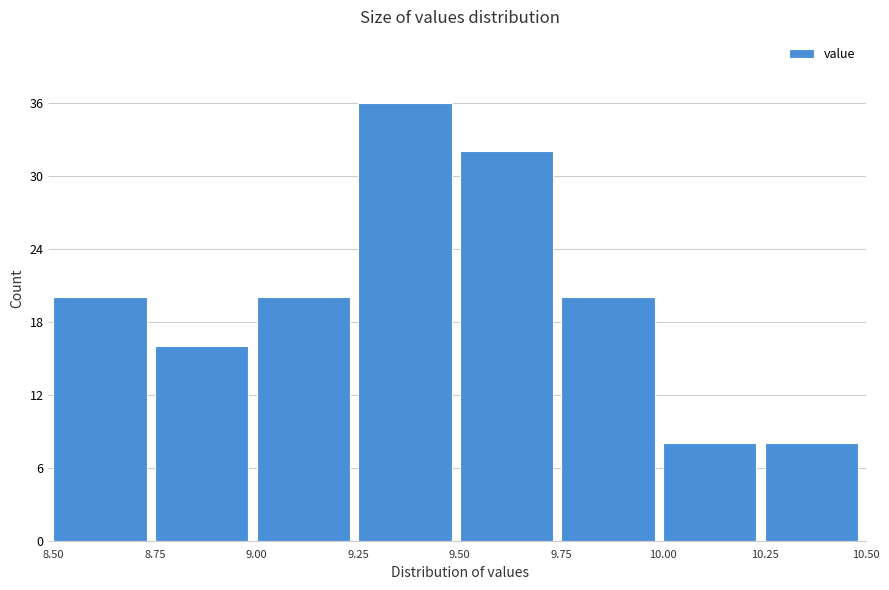

Reading left to right, transcribe this chart: for each bar, give the range it covers on the x-axis and its height. The values are not printed on the chart, so give them approximately, as read against the axis.

8.50 to 8.75: 20
8.75 to 9.00: 16
9.00 to 9.25: 20
9.25 to 9.50: 36
9.50 to 9.75: 32
9.75 to 10.00: 20
10.00 to 10.25: 8
10.25 to 10.50: 8